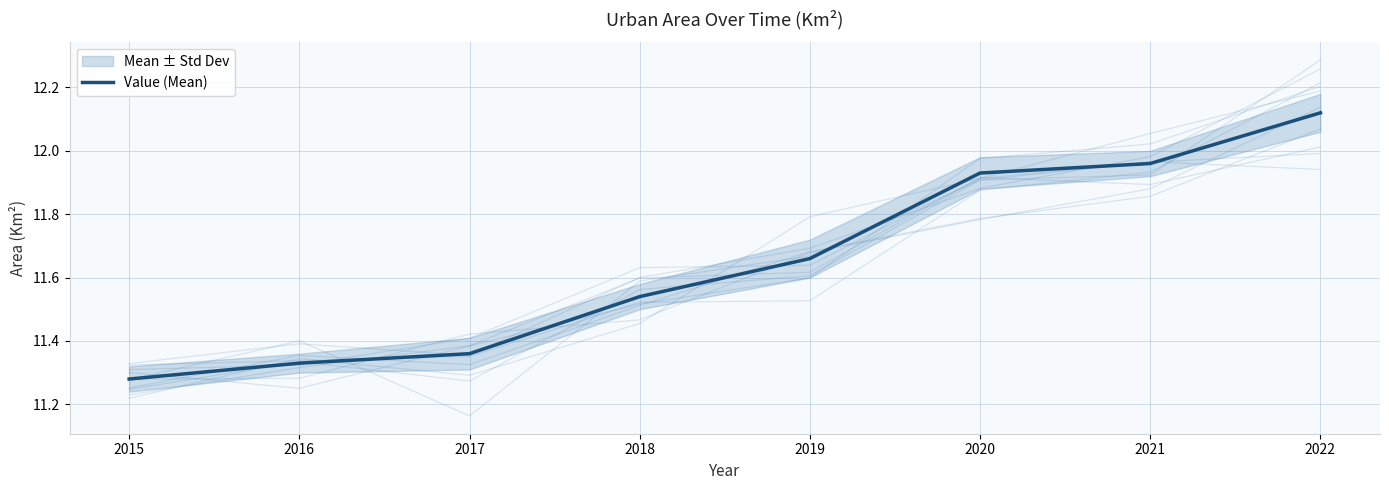

Is this an area chart (filled region under the line)?

No